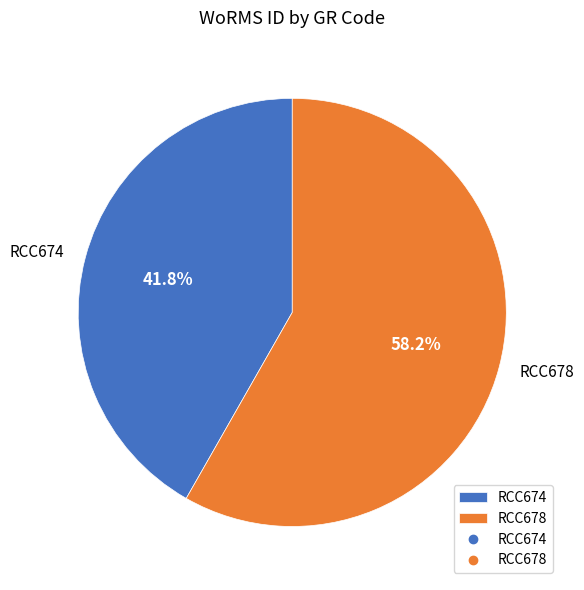

To the nearest percent, what is the difference between the largest and smallest slice percentages?

16%